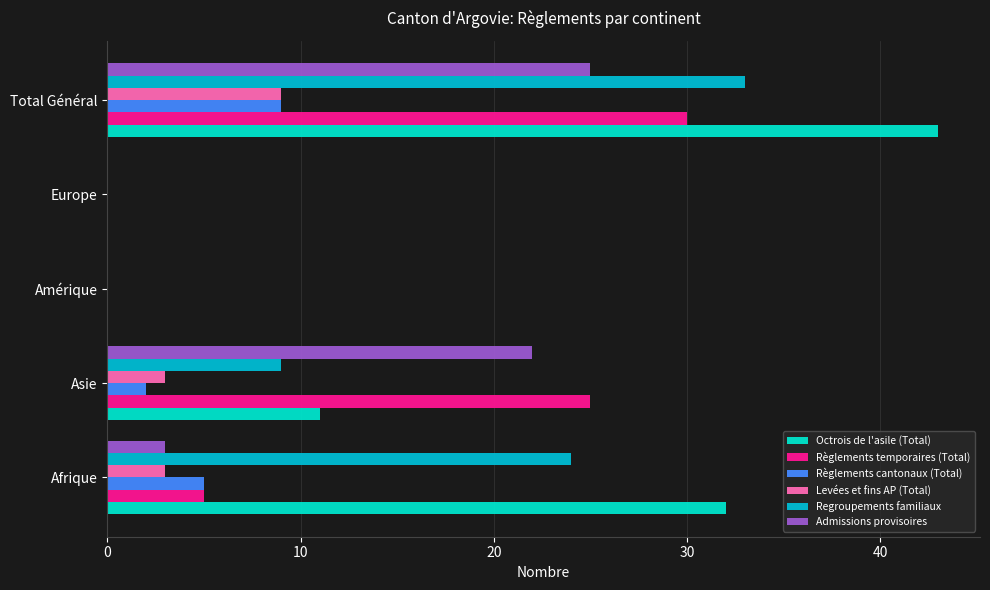

Which series changed the most between Amérique and Total Général?

Octrois de l'asile (Total)